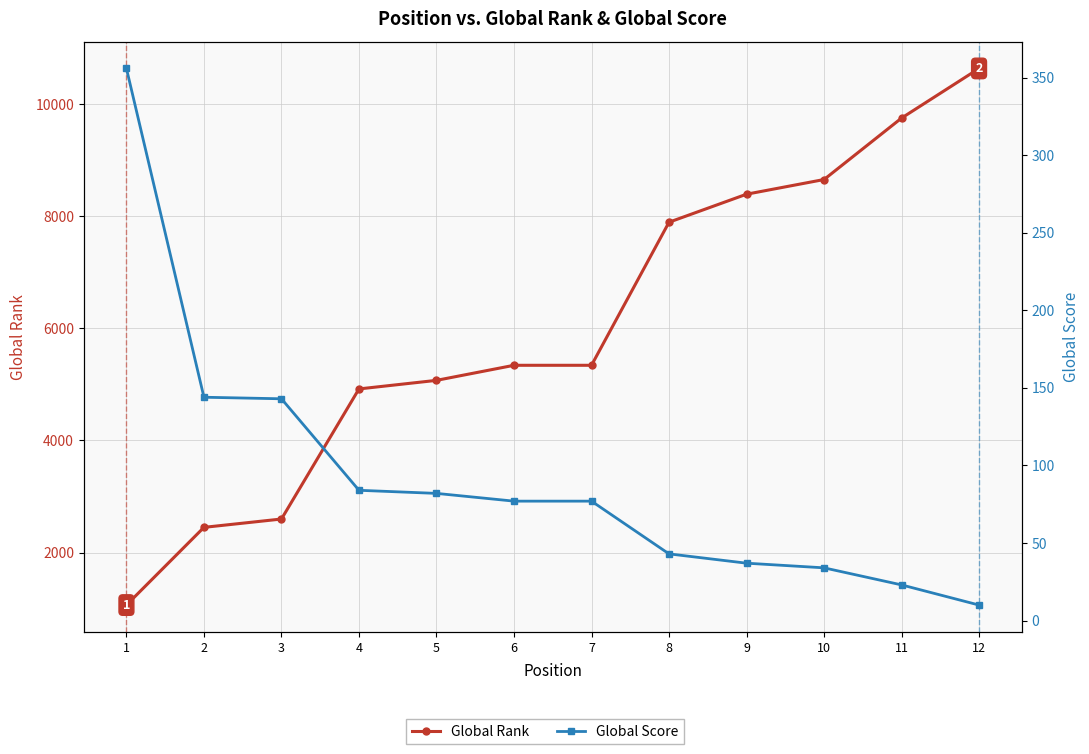

What is the average value of the Global Score series?

92